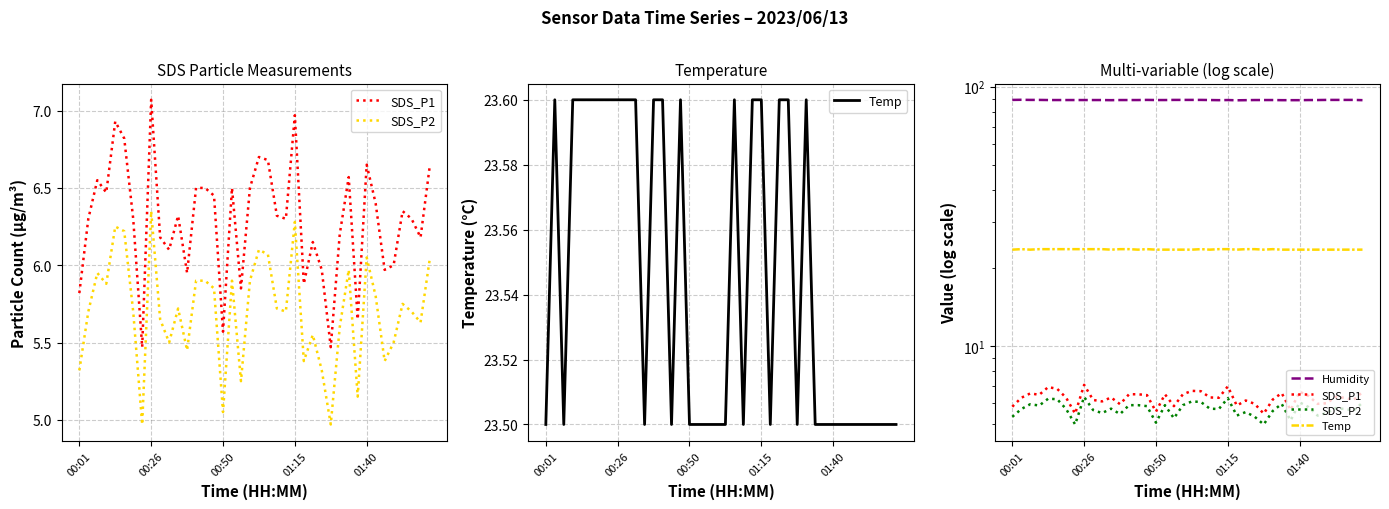

Reading right to left, list all the values displayed in this chart.

SDS_P1: 6.6	6.2	6.3	6.3	6.0	6.0	6.4	6.7	5.7	6.6	6.2	5.5	6.0	6.2	5.9	7.0	6.3	6.3	6.7	6.7	6.5	5.8	6.5	5.6	6.5	6.5	6.5	6.0	6.3	6.1	6.2	7.1	5.5	6.3	6.8	6.9	6.5	6.5	6.3	5.8
SDS_P2: 6.0	5.6	5.7	5.8	5.5	5.4	5.8	6.0	5.2	6.0	5.6	5.0	5.3	5.5	5.4	6.3	5.7	5.7	6.1	6.1	5.9	5.2	5.9	5.0	5.8	5.9	5.9	5.5	5.7	5.5	5.7	6.3	5.0	5.7	6.2	6.2	5.9	6.0	5.7	5.3
Temp: 23.5	23.5	23.5	23.5	23.5	23.5	23.5	23.5	23.5	23.5	23.6	23.5	23.6	23.6	23.5	23.6	23.6	23.5	23.6	23.5	23.5	23.5	23.5	23.5	23.6	23.5	23.6	23.6	23.5	23.6	23.6	23.6	23.6	23.6	23.6	23.6	23.6	23.5	23.6	23.5
Humidity: 88.7	88.9	88.9	88.9	88.9	88.8	88.8	88.7	88.7	88.7	88.8	88.8	88.8	88.7	88.6	88.8	88.7	88.8	88.9	88.9	88.9	88.9	88.8	88.8	88.9	88.8	88.8	88.8	88.7	88.8	88.8	88.8	88.8	88.8	88.8	88.8	88.9	88.9	89.0	88.9